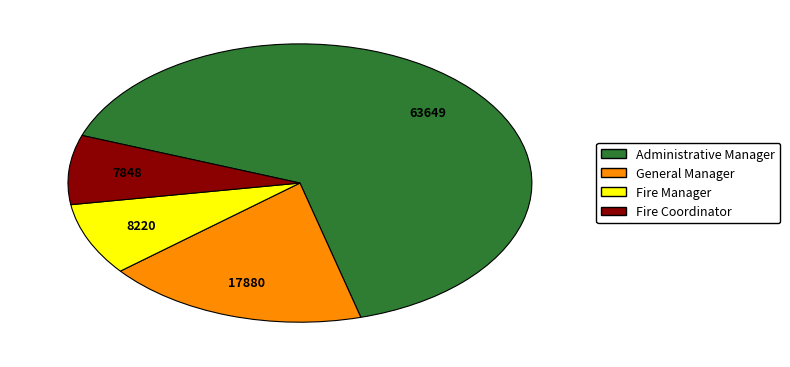

What is the ratio of the value at Administrative Manager to the value at Fire Manager?

7.7